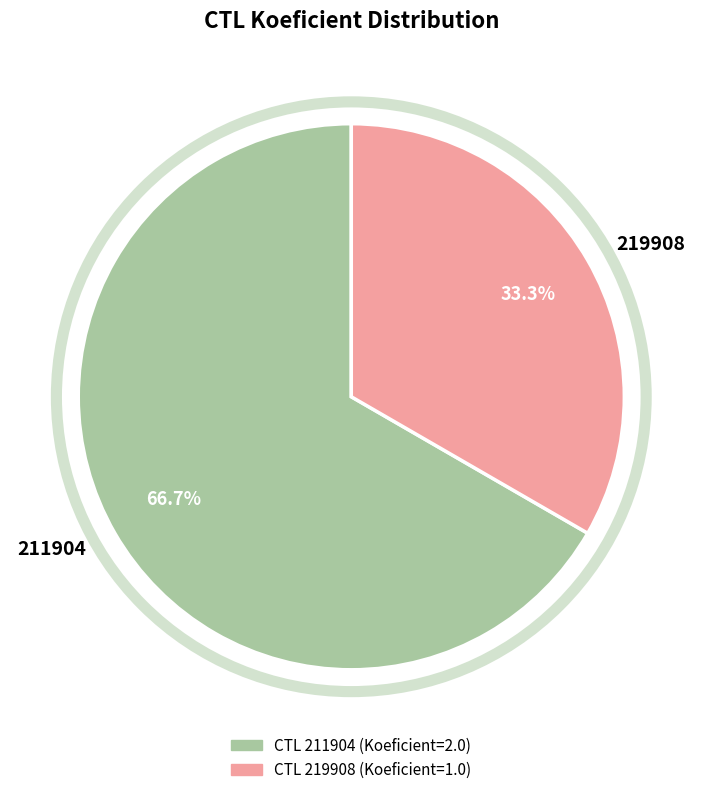

Which category has the smallest portion of the pie?

219908